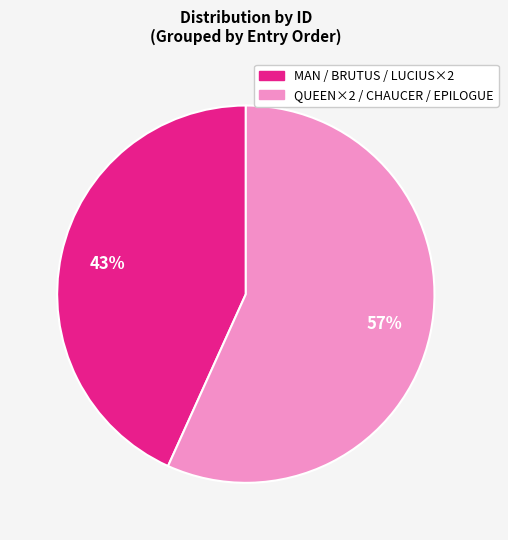

Is there any slice that represents more than half of the pie?

Yes